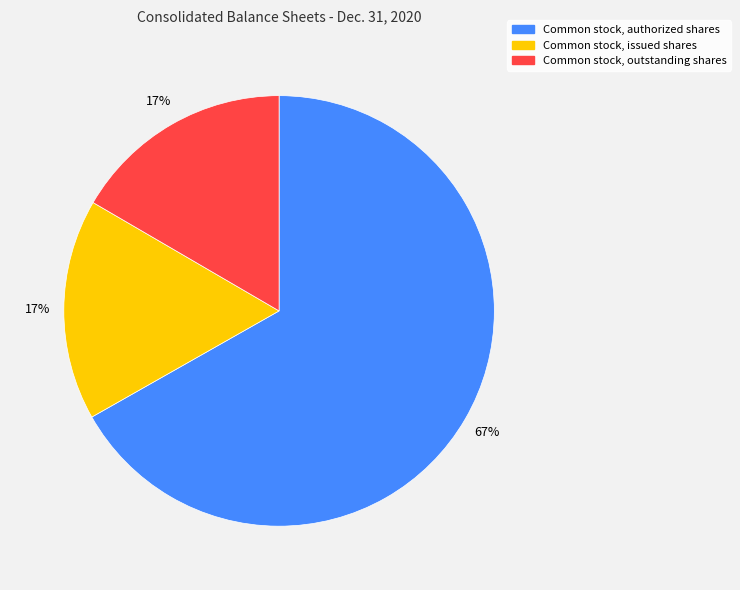

Is there a majority slice in this chart?

Yes